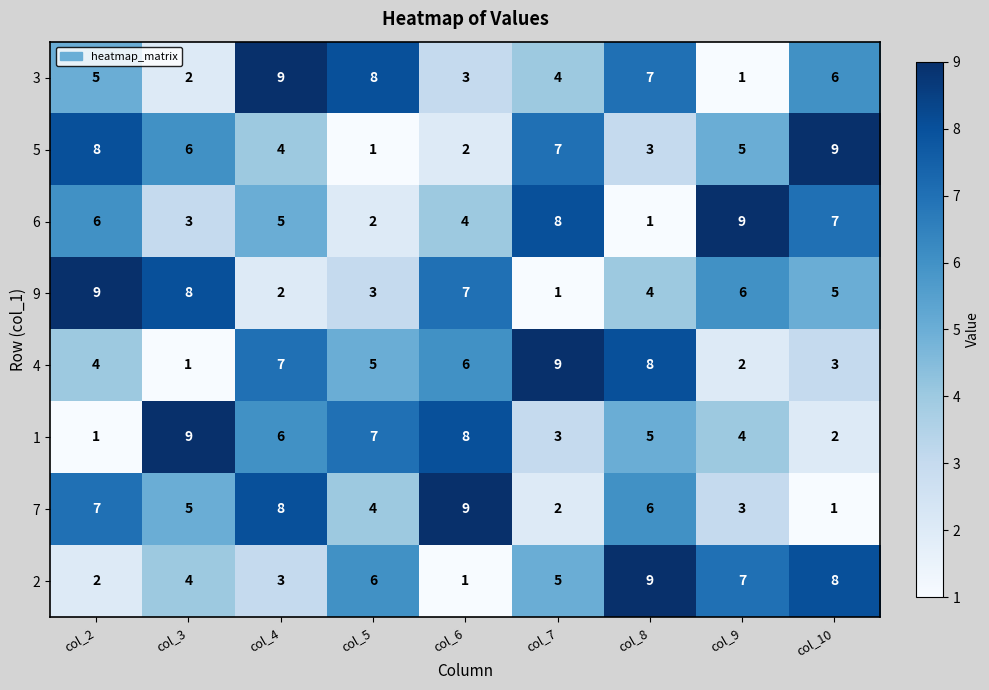

Rank the series at col_9 from lowest to highest value.

3, 4, 7, 1, 5, 9, 2, 6